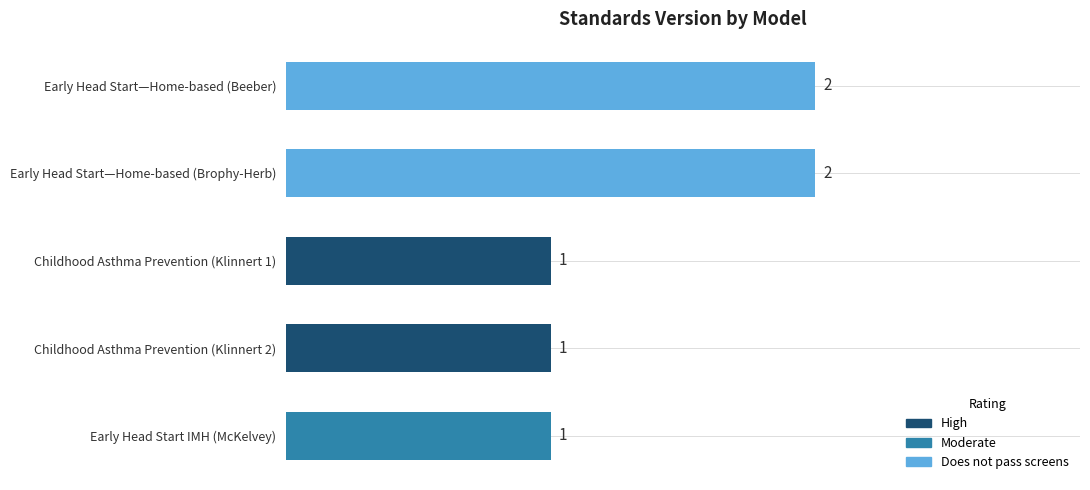

What is the difference between the second highest and minimum values?

1